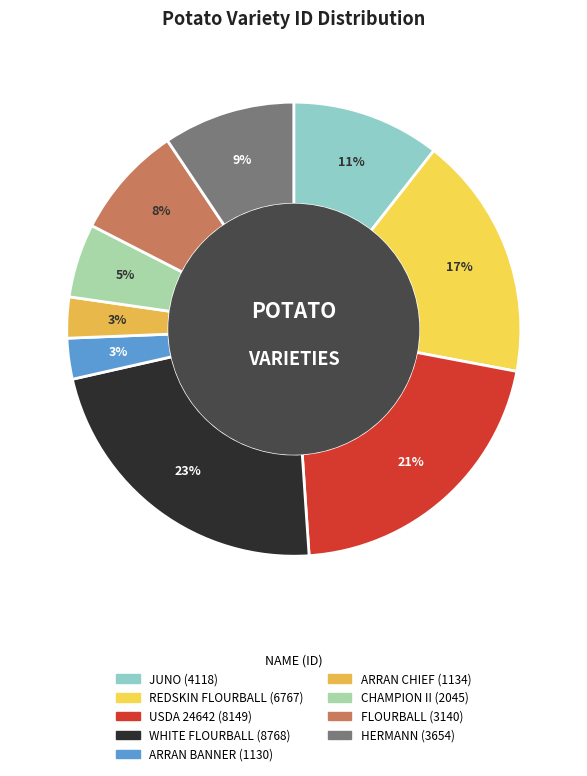

Approximately how many times larger is the value at USDA 24642 compared to REDSKIN FLOURBALL?

1.2